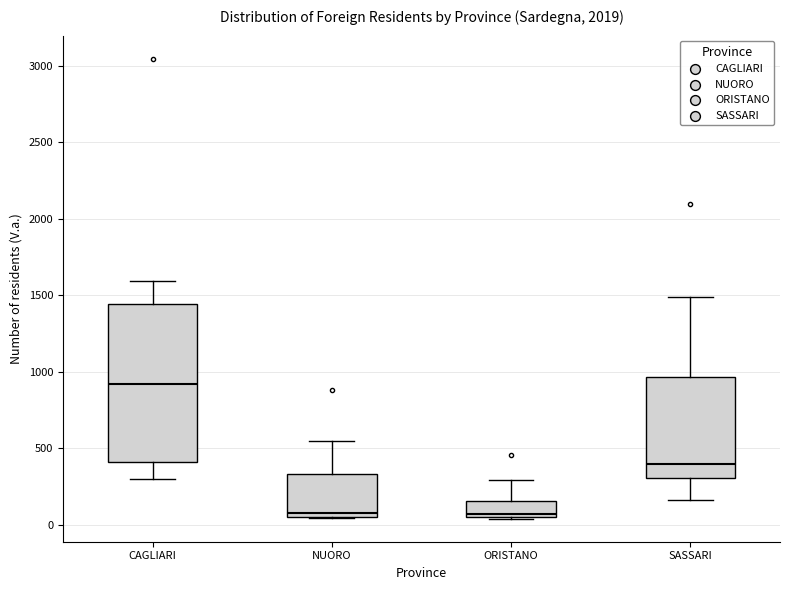

Where is the upper edge of the box for SASSARI on the y-axis? The values are not printed on the chart, so give them approximately, as read against the axis.

950